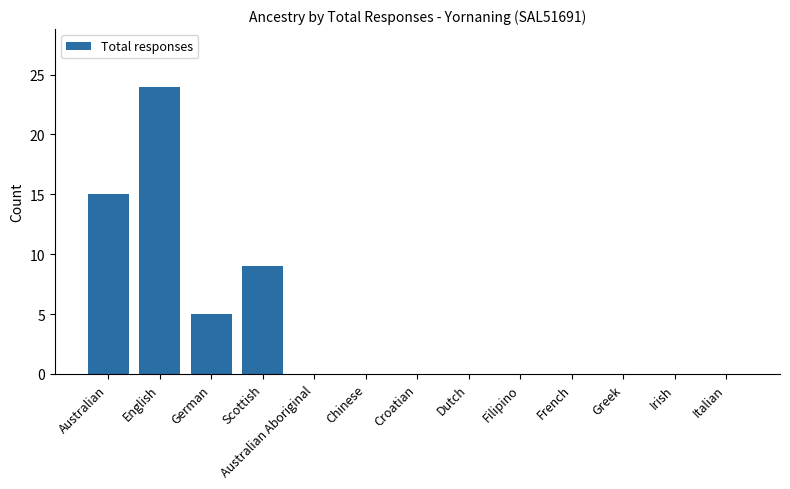

The chart shows a value of 0 at Filipino. True or false?

True